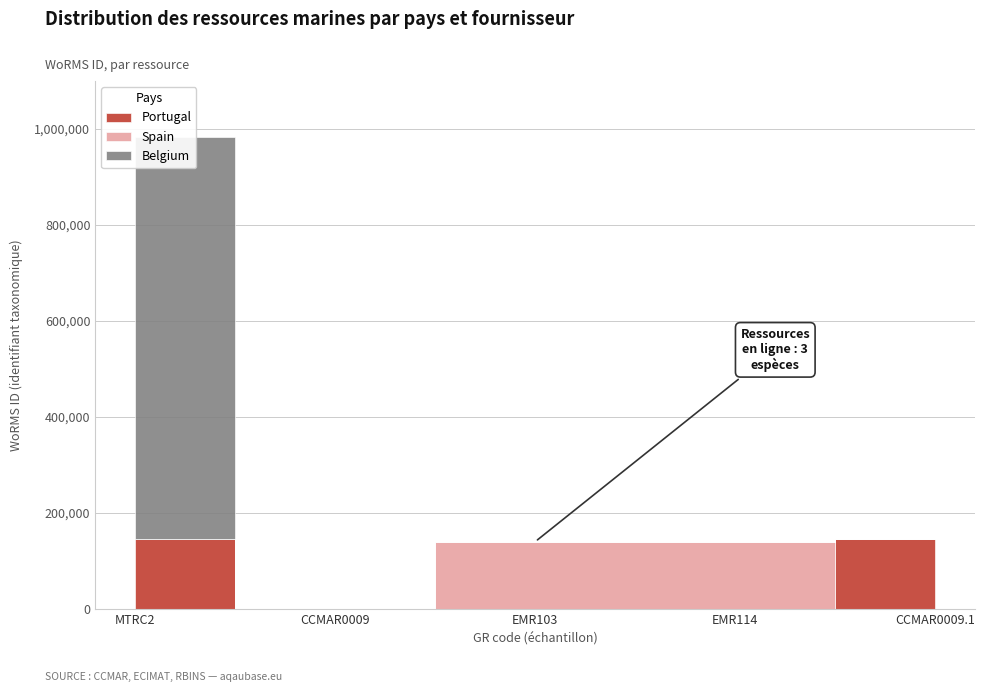

Does the chart display data point markers on the line(s)?

No